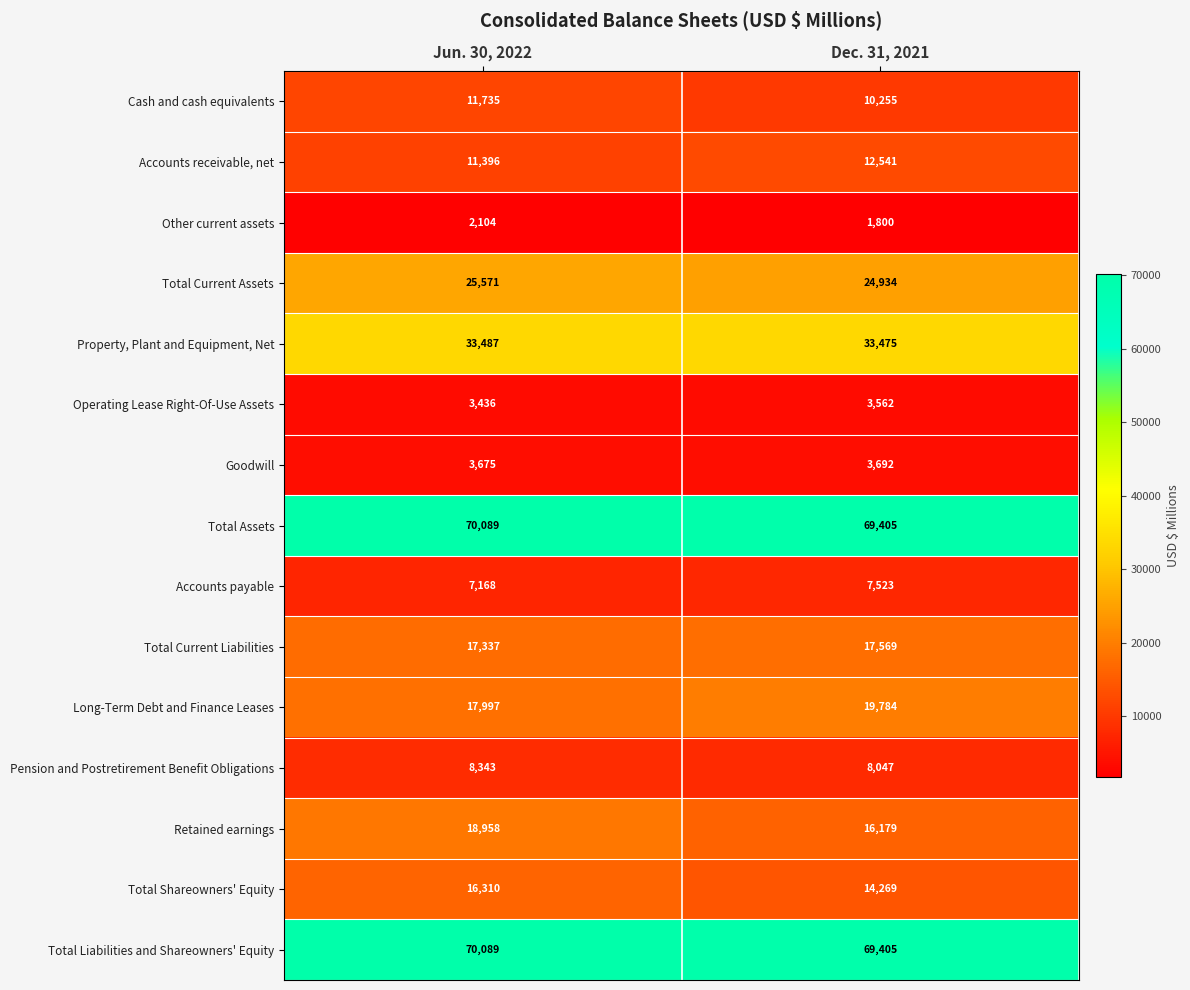

What is the sum of the Pension and Postretirement Benefit Obligations values at Dec. 31, 2021 and Jun. 30, 2022?

16390